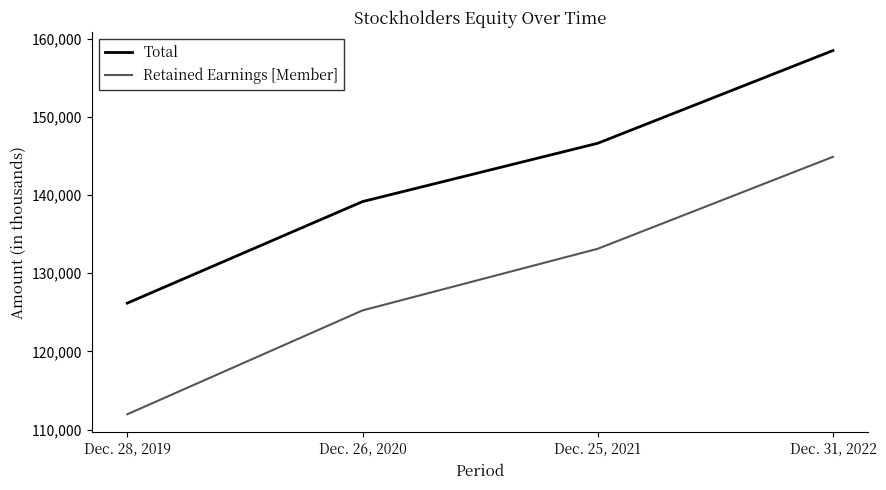

How many lines are shown in the chart?

2